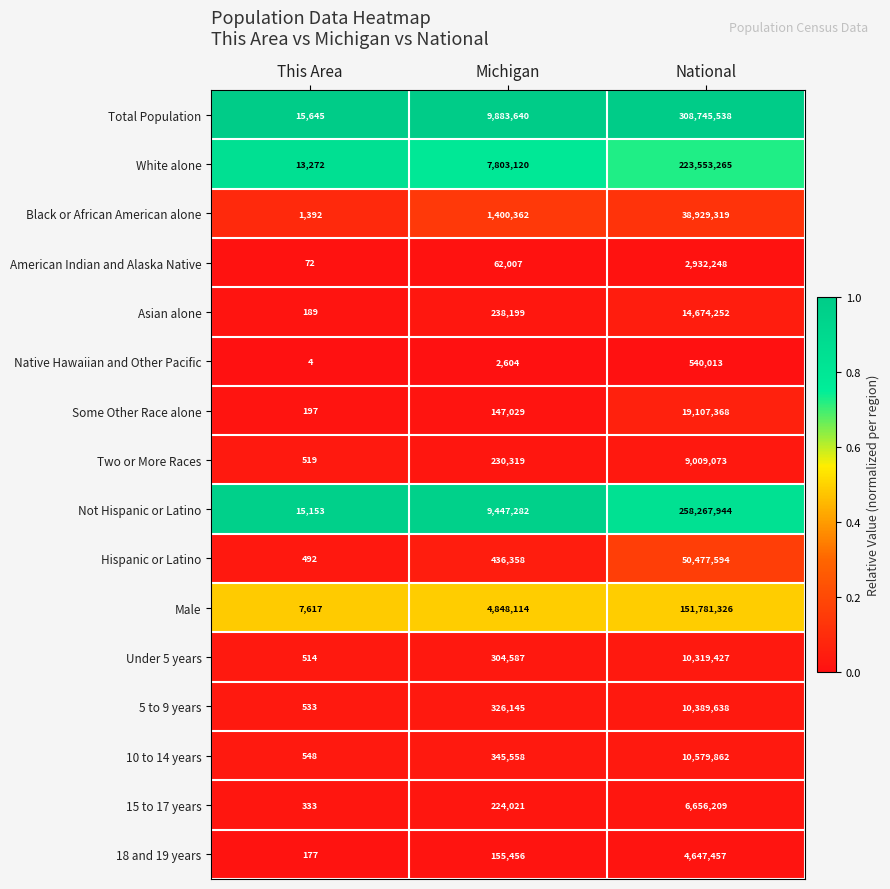

Which series has the largest total across all categories?

Total Population